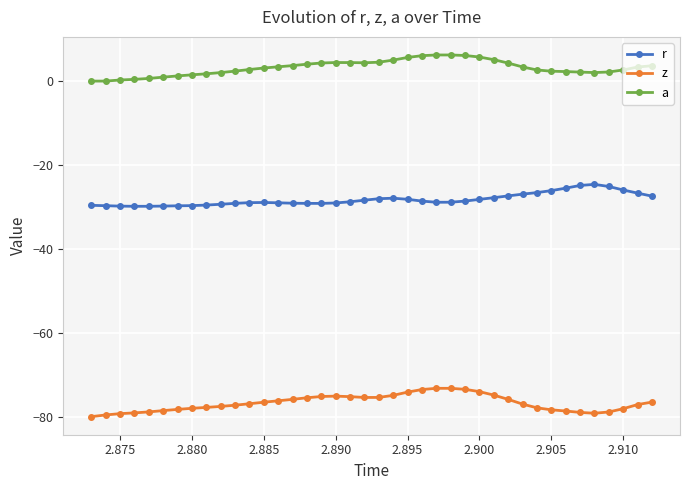

What is the lowest value of the z series?

-80.0